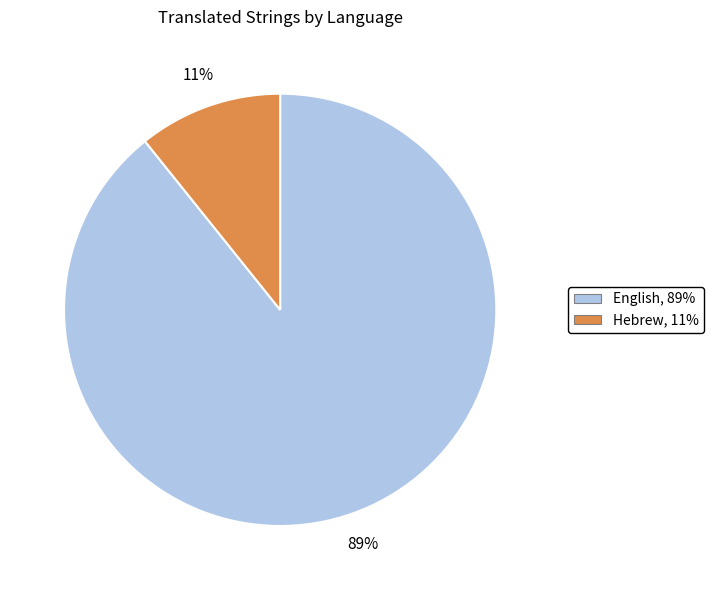

Is the sum of English and Hebrew greater than half?

Yes